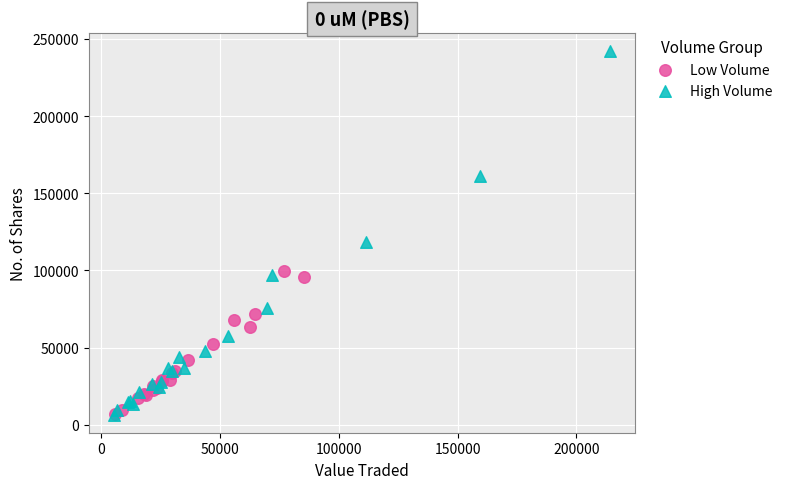

What are all the series names shown in the legend?

Low Volume, High Volume